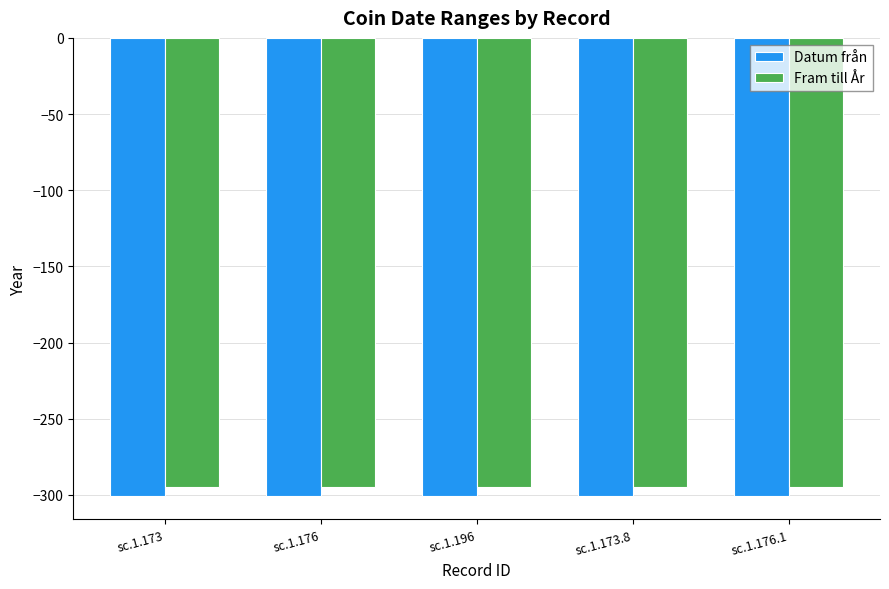

Rank the series by their maximum value, from highest to lowest.

Fram till År, Datum från